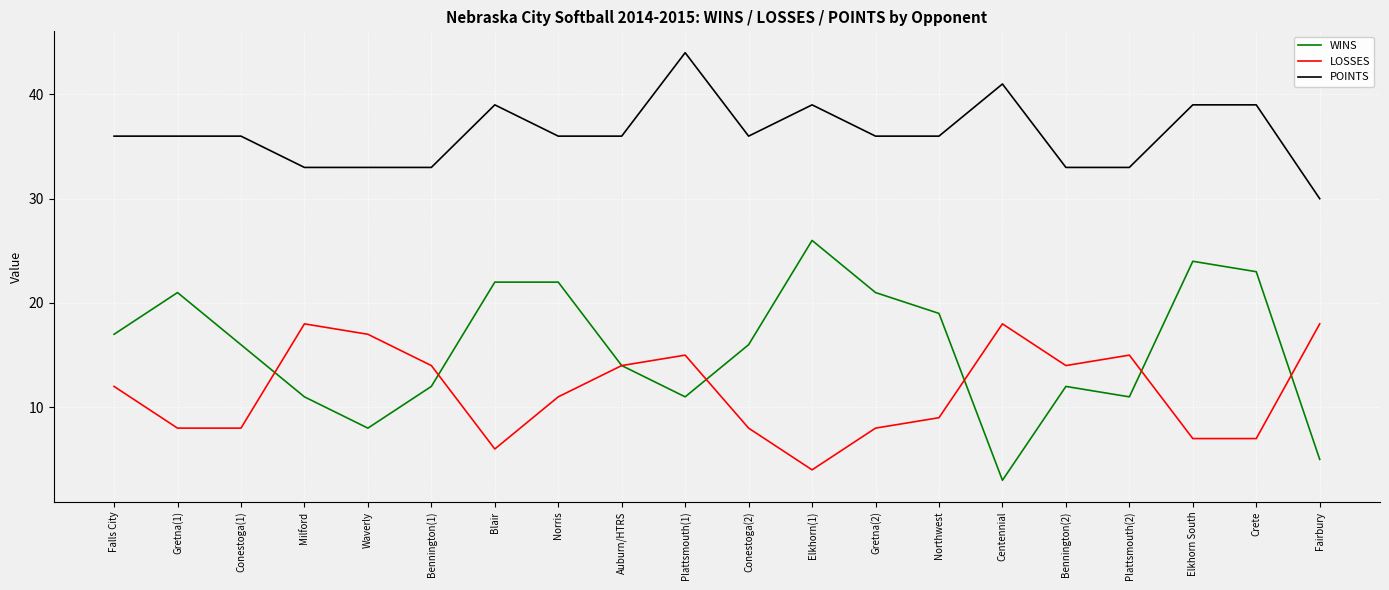

Which series has the largest total across all categories?

POINTS